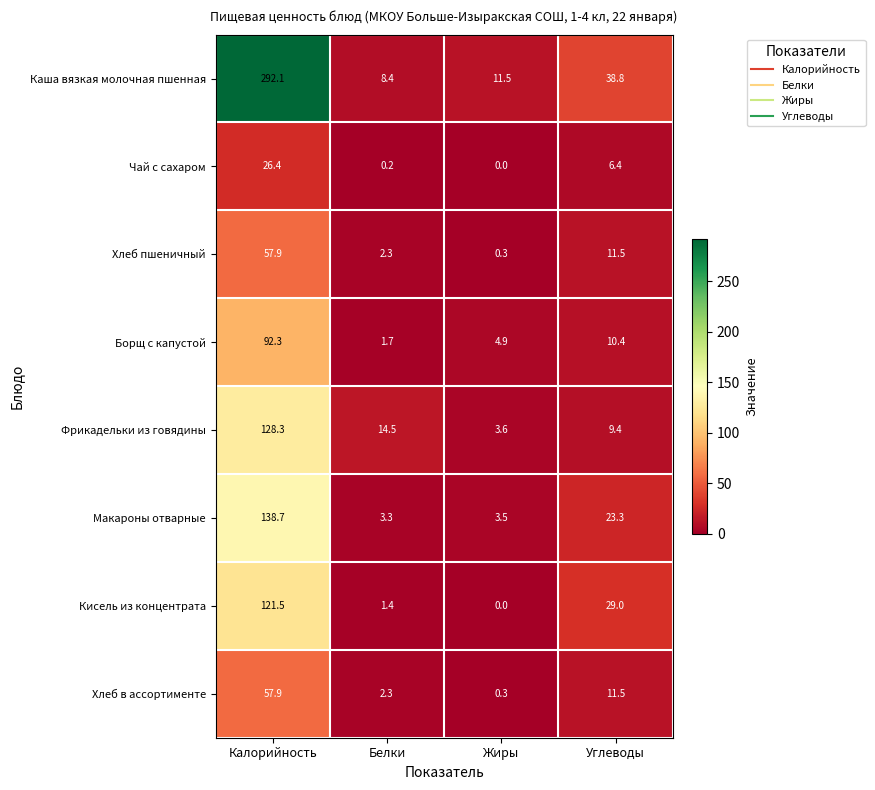

What is the total value across all series at Белки?

34.1